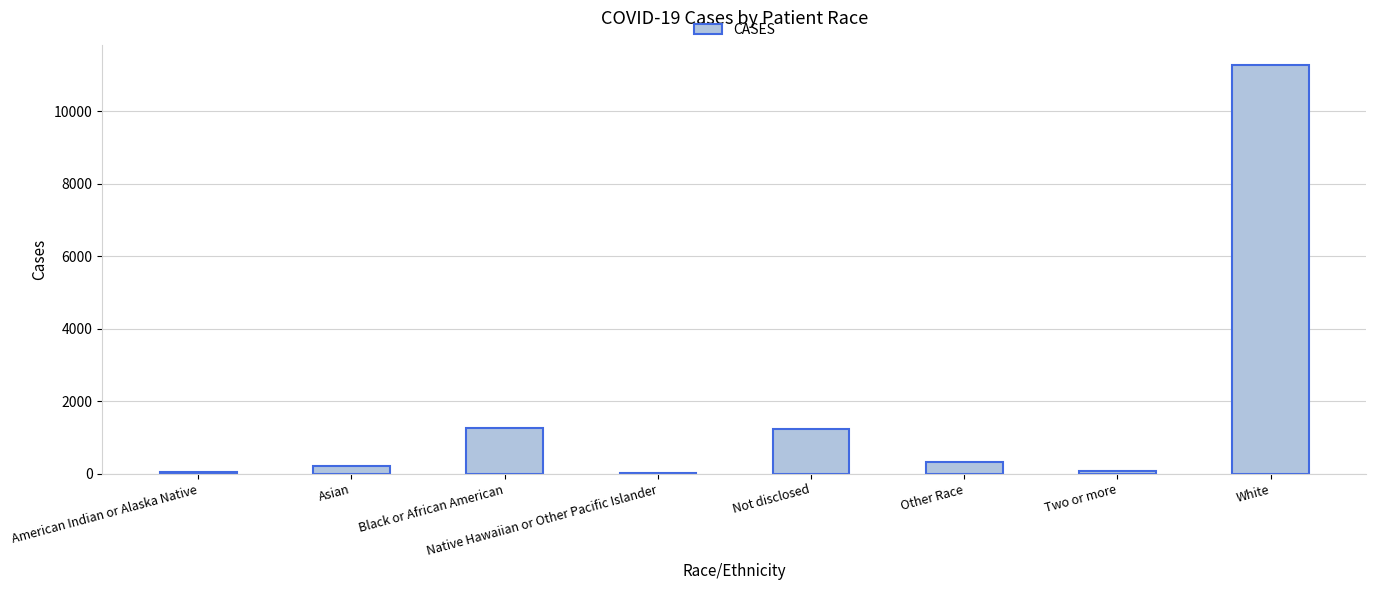

Which category has the highest value across all series?

White